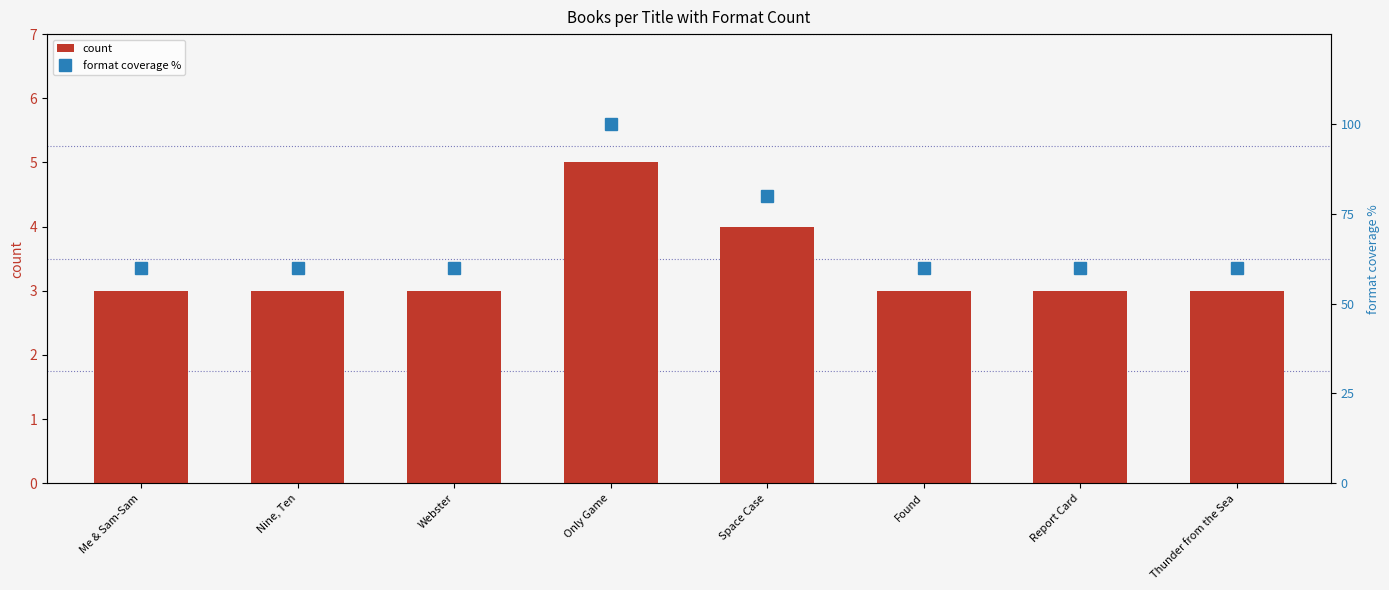

Count the number of data series in this chart.

2